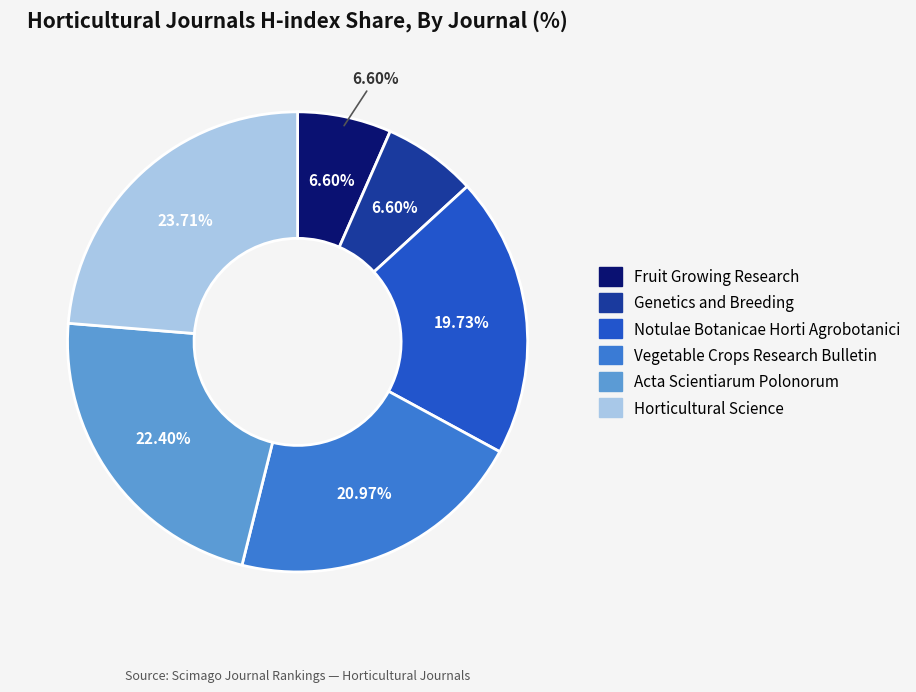

What portion of the pie excludes Fruit Growing Research?

93.4%